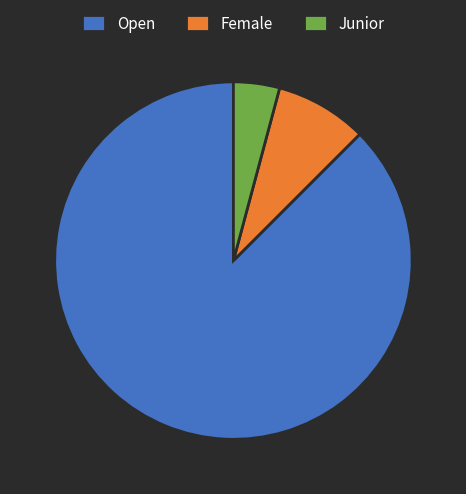

Which has a higher value, Junior or Female?

Female